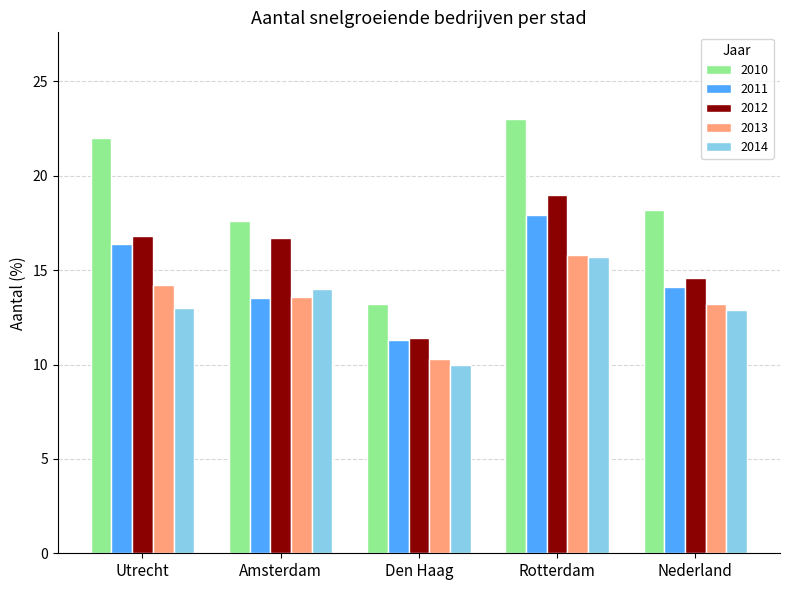

What is the sum of all 2011 values?

73.2